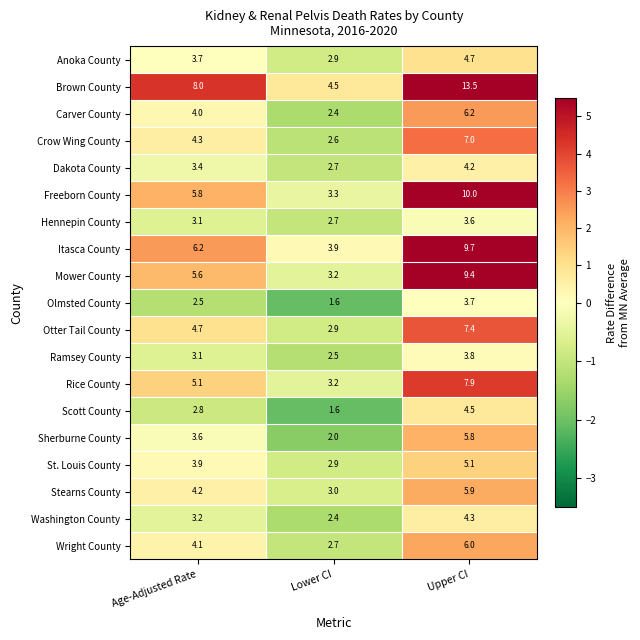

What is the difference between the Rice County values at Upper CI and Lower CI?

4.7